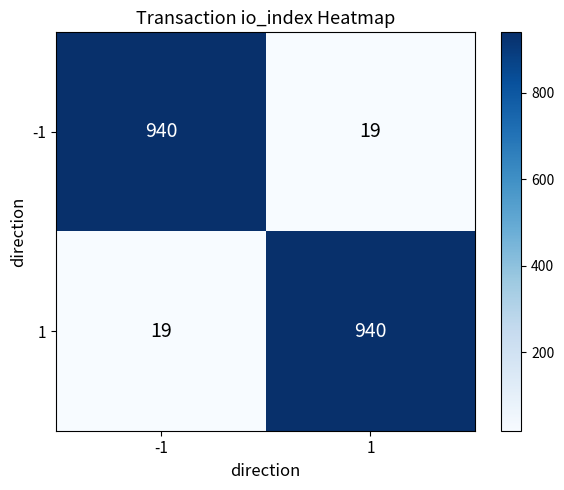

Reading left to right, transcribe all the data shown in this chart.

-1: -1=940	1=19
1: -1=19	1=940